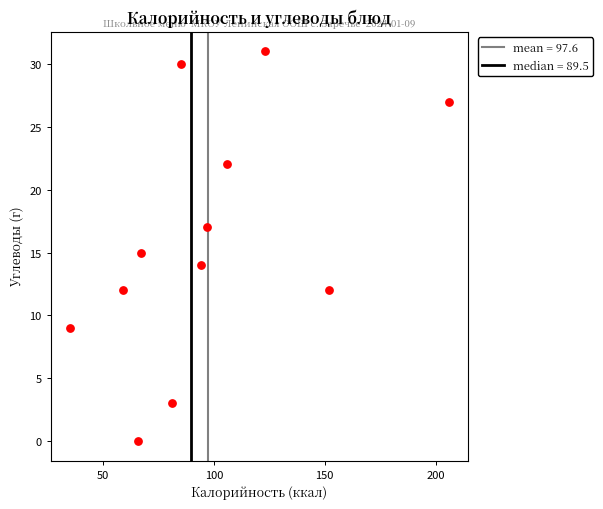

What is the average Y value?

16